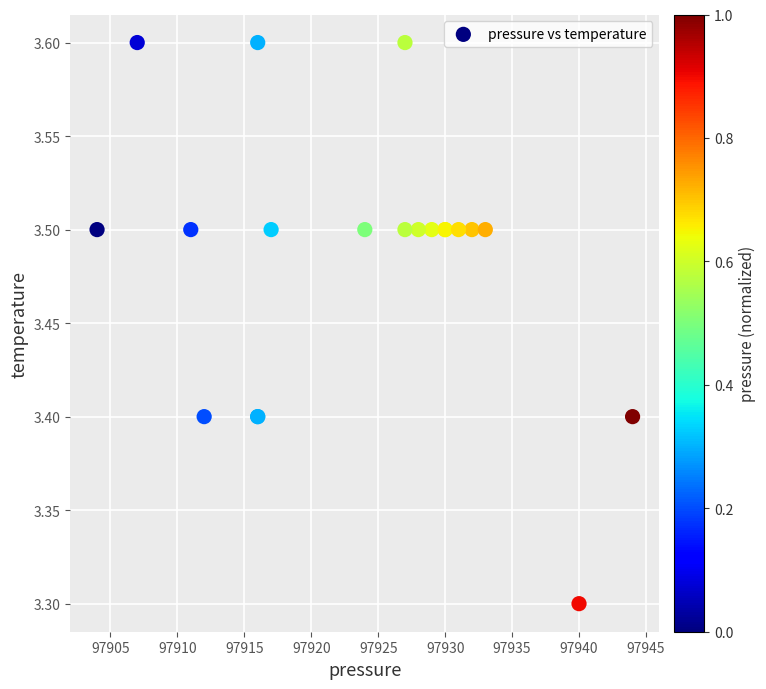

What Y value in the scatter plot is closest to 3?

3.3